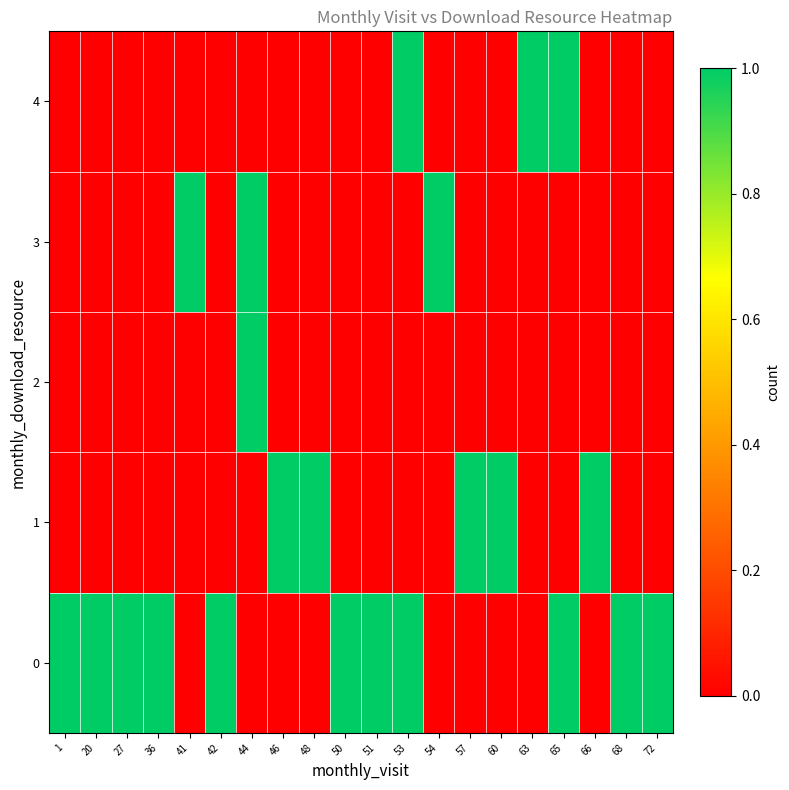

Which series has the widest spread of values?

row_0